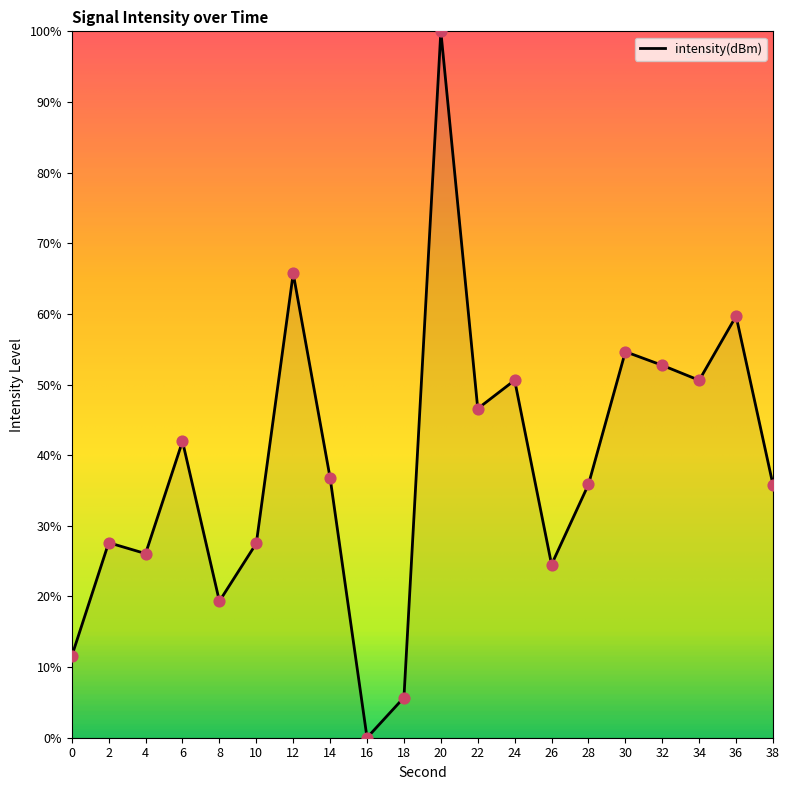

Between 26 and 28, which is larger?

28